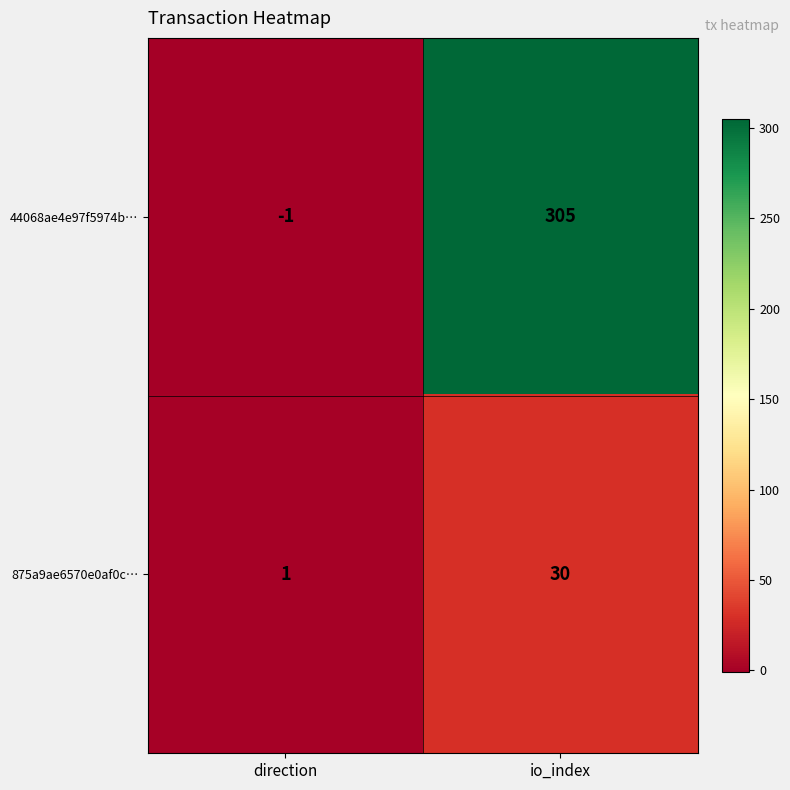

Is it true that 875a9ae6570e0af0c… equals 30 at io_index?

True